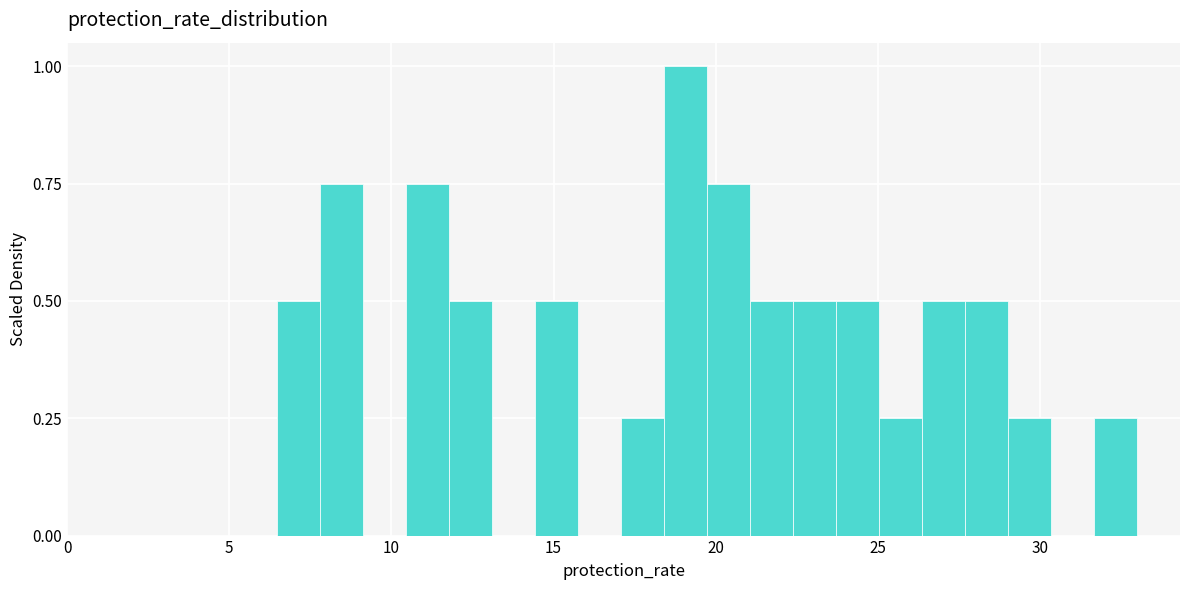

Around what value on the x-axis is the tallest bar? Give the approximate position of its centre, as read against the axis.

19.0